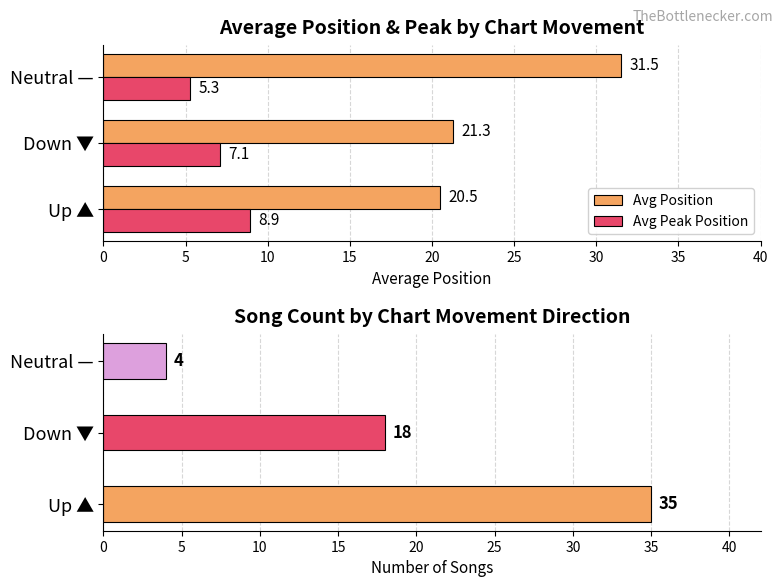

Which category has the lowest value in the Avg Peak Position series?

Neutral —